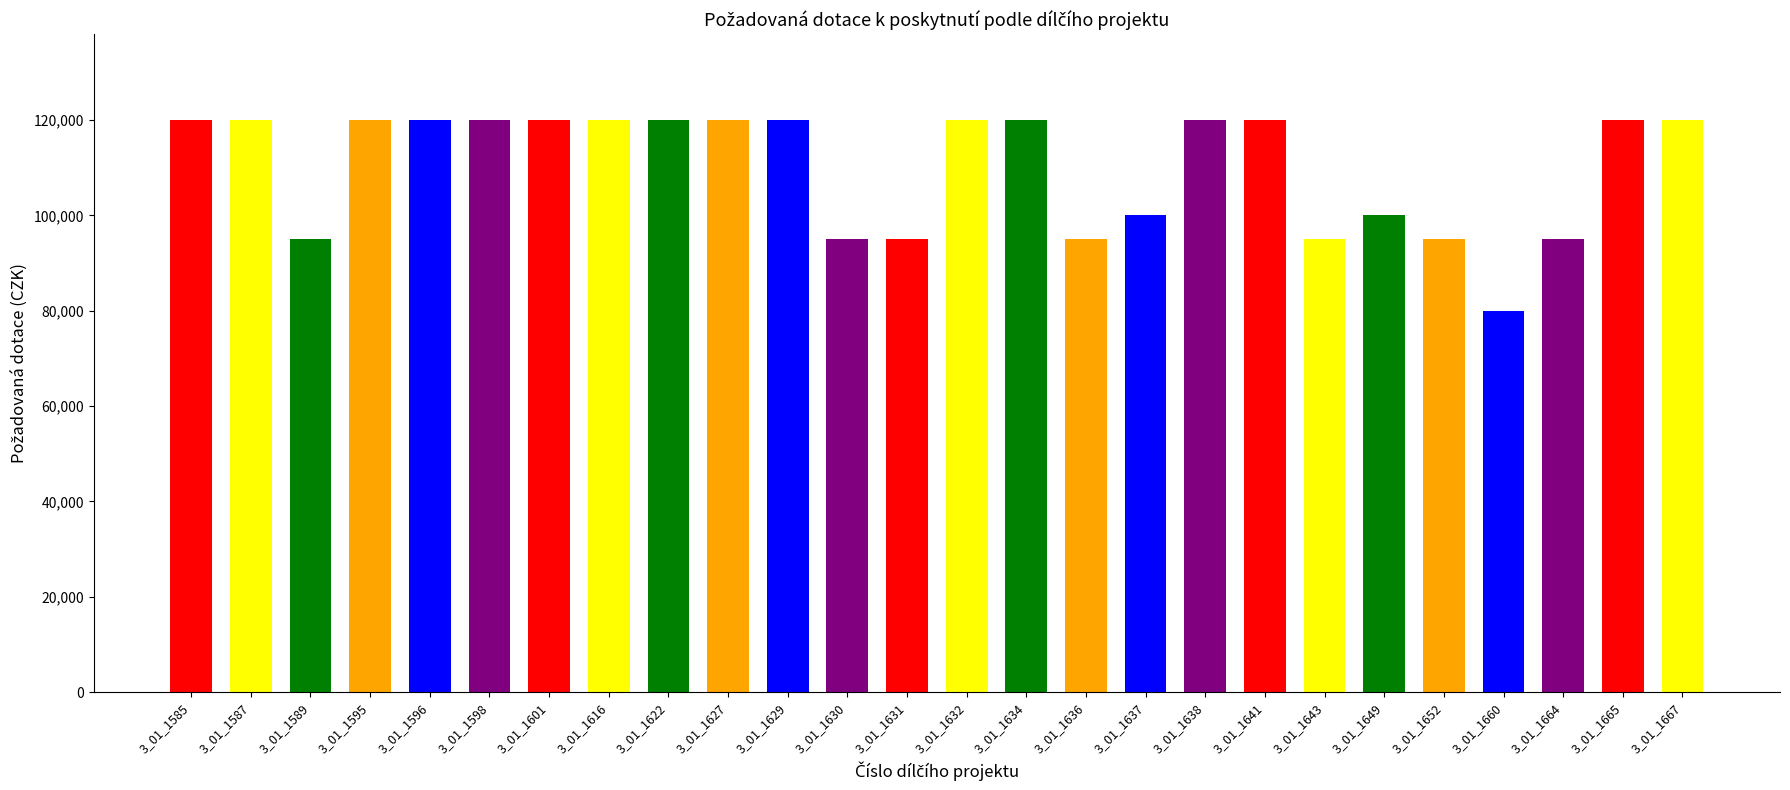

What is the difference between the second highest and second lowest values?

25000